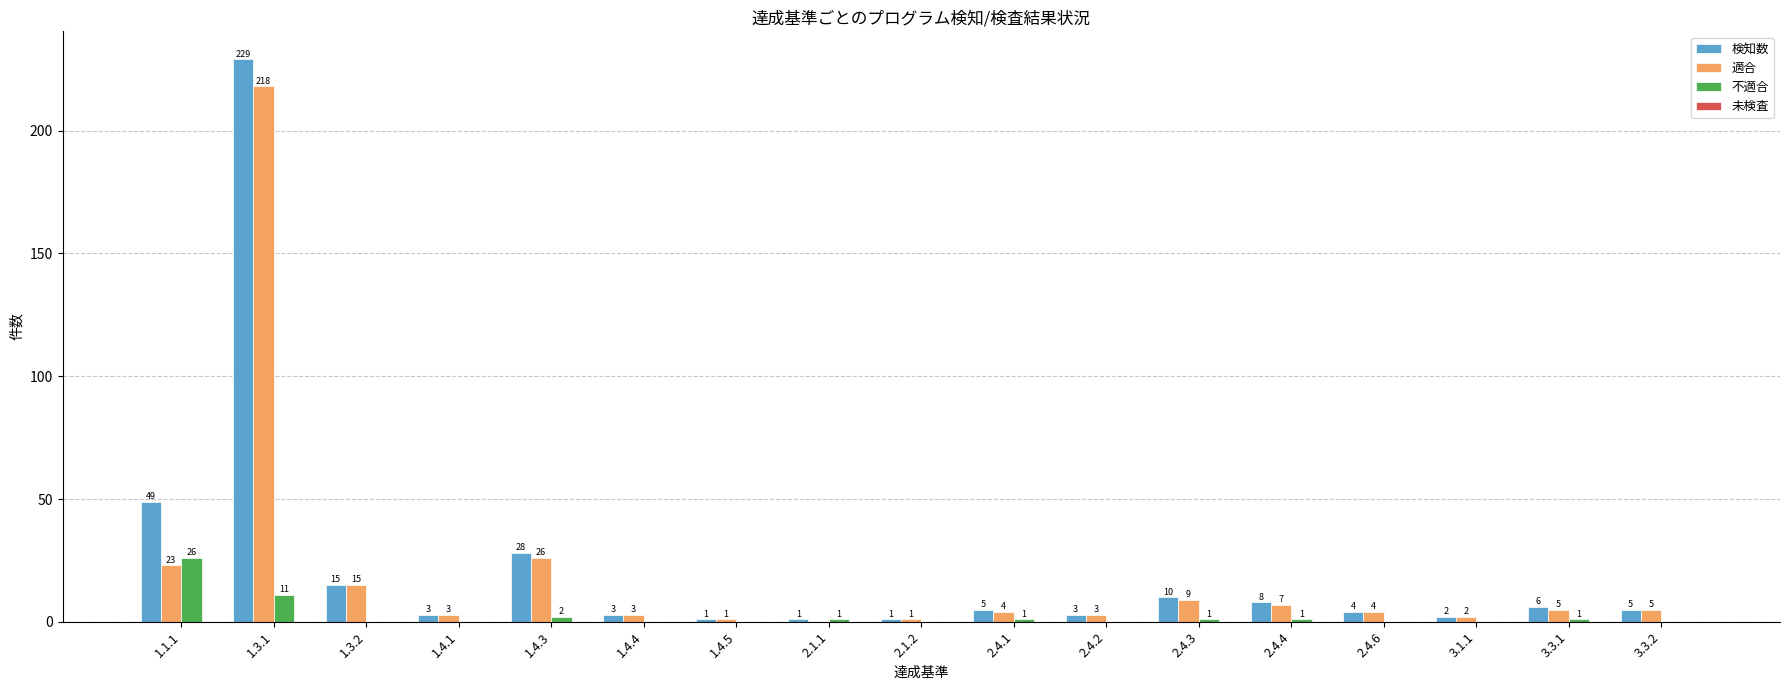

Which category has the highest value across all series?

1.3.1